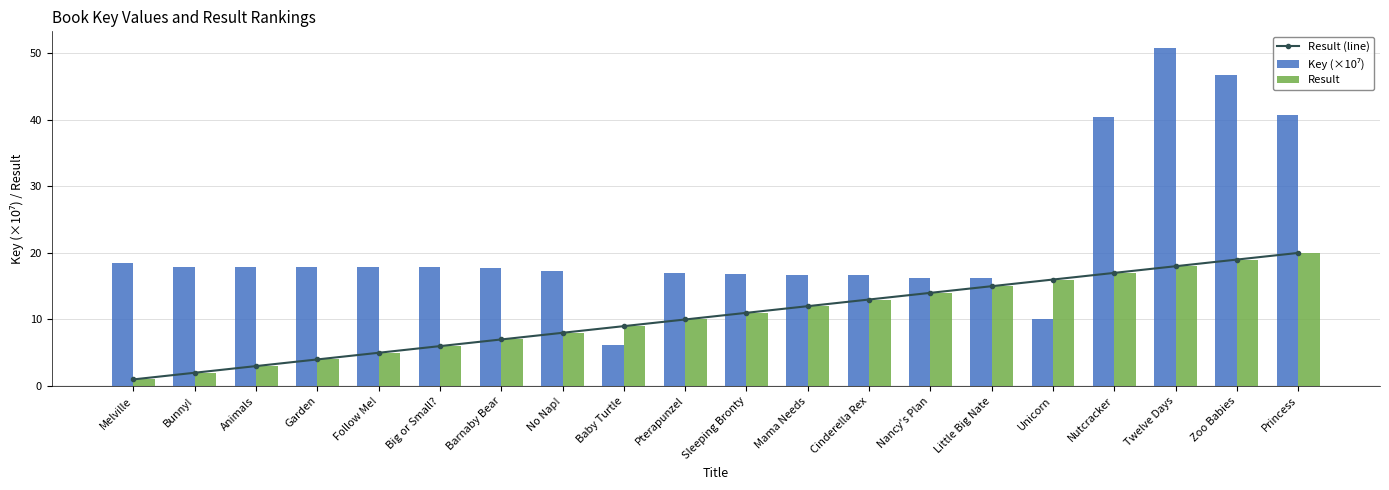

Rank the series by their maximum value, from lowest to highest.

Result (line), Result, Key (×10⁷)